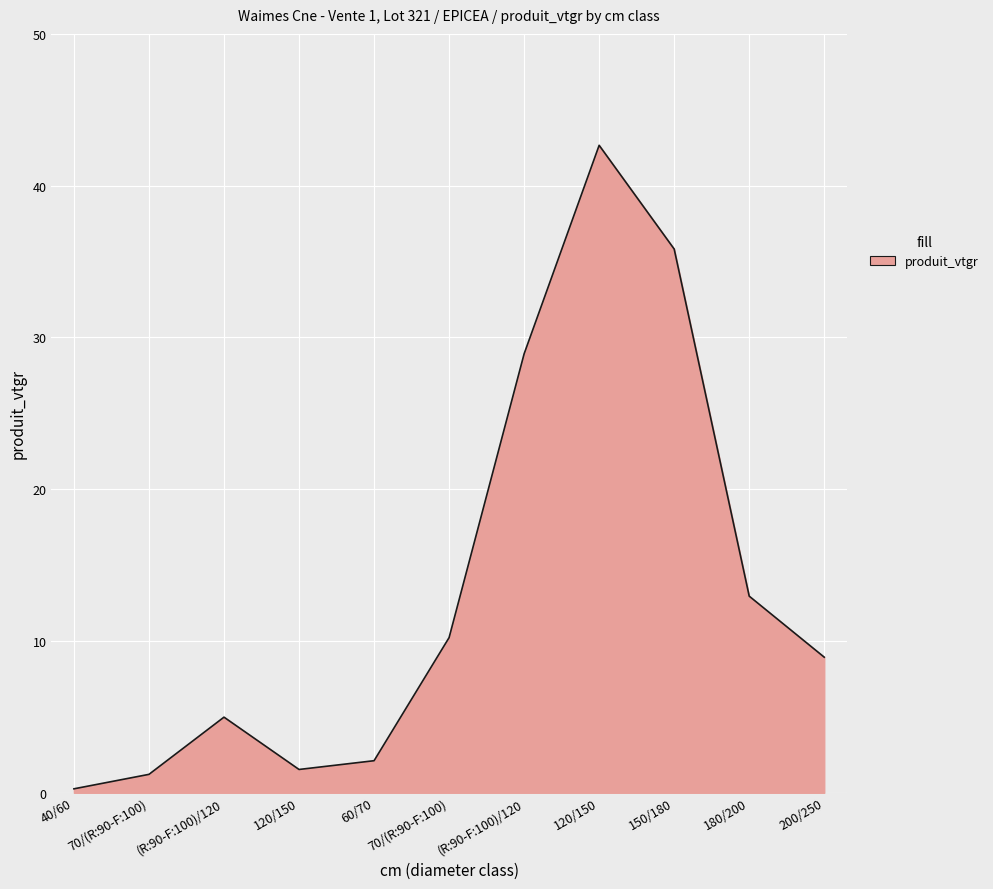

How many lines are shown in the chart?

1